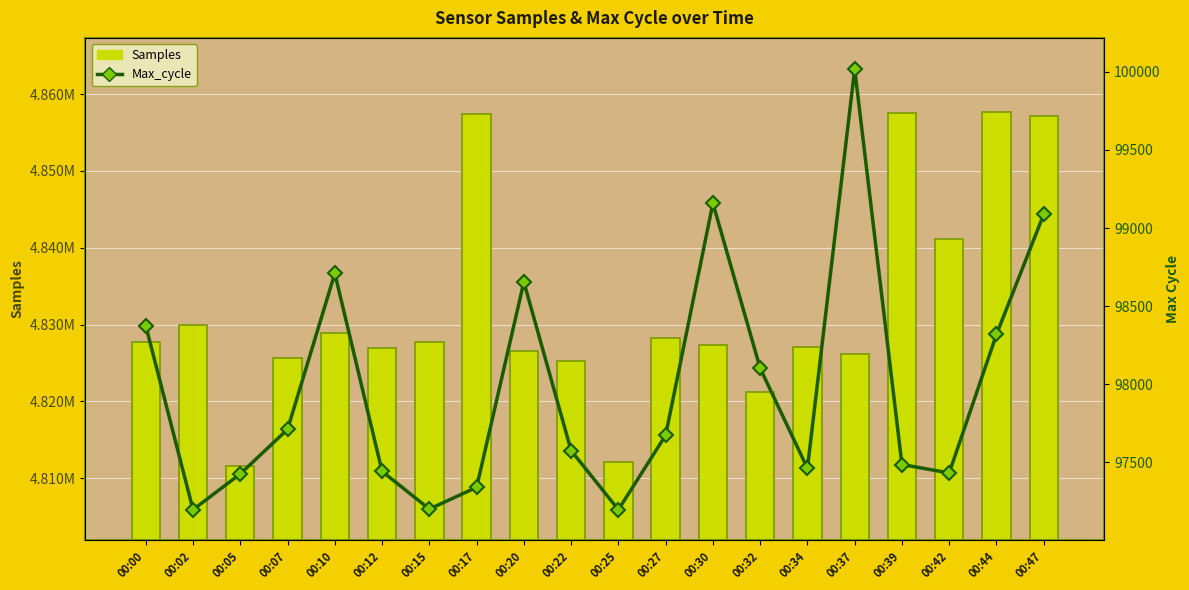

At which label does Max_cycle first exceed 97674?

00:00